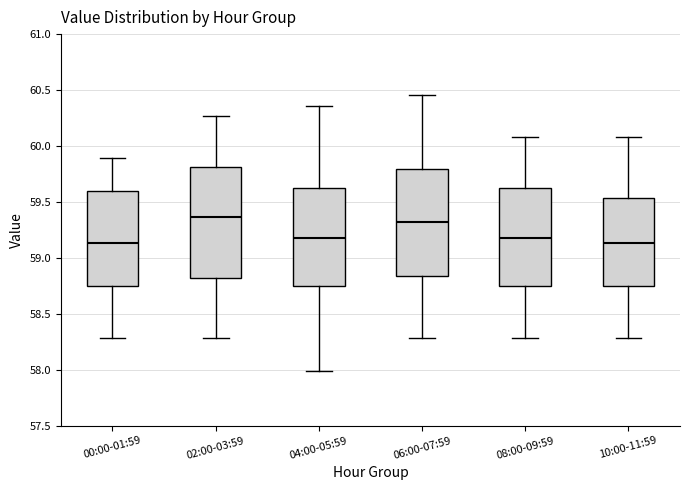

Reading left to right, read every box against the y-axis: the position of its median line, the range the box covers, and the ends of its whiskers. The values are not printed on the chart, so give them approximately, as read against the axis.

00:00-01:59: median 59.15, box 58.75 to 59.60, whiskers 58.30 to 59.90
02:00-03:59: median 59.35, box 58.80 to 59.80, whiskers 58.30 to 60.25
04:00-05:59: median 59.20, box 58.75 to 59.65, whiskers 58.00 to 60.35
06:00-07:59: median 59.30, box 58.85 to 59.80, whiskers 58.30 to 60.45
08:00-09:59: median 59.20, box 58.75 to 59.65, whiskers 58.30 to 60.10
10:00-11:59: median 59.15, box 58.75 to 59.55, whiskers 58.30 to 60.10